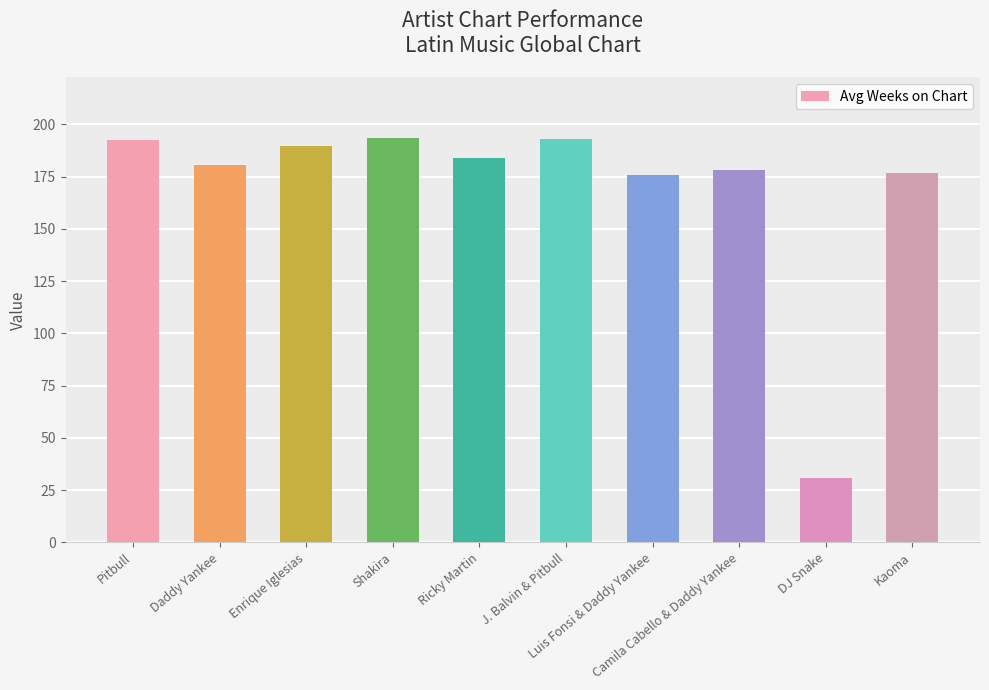

Approximately how many times larger is the value at Shakira compared to DJ Snake?

6.2